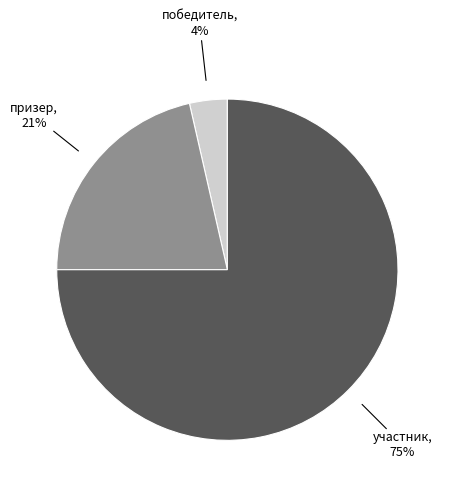

To the nearest percent, what is the average slice percentage?

33%